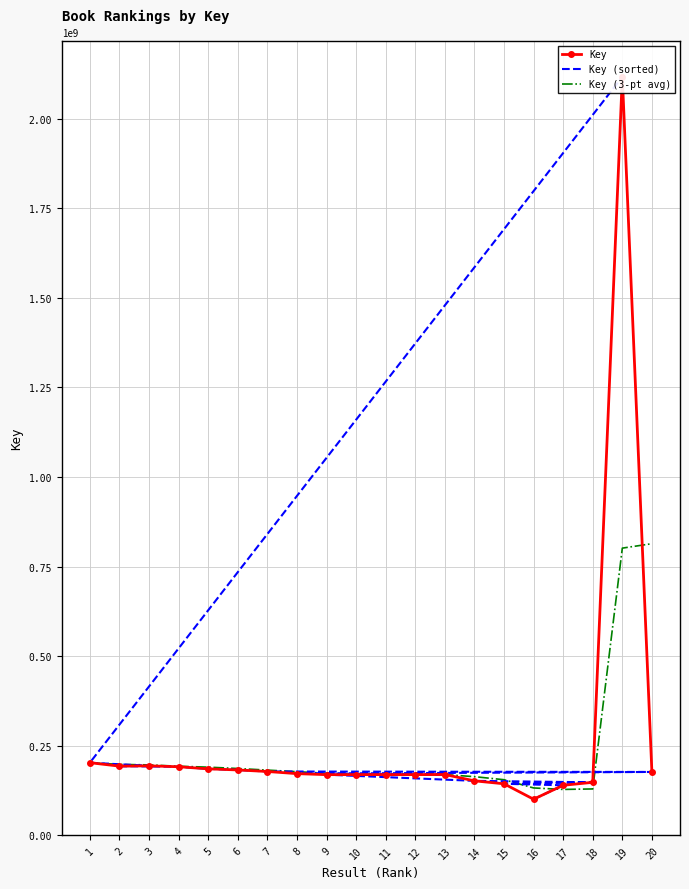

Which series has the largest total across all categories?

Key